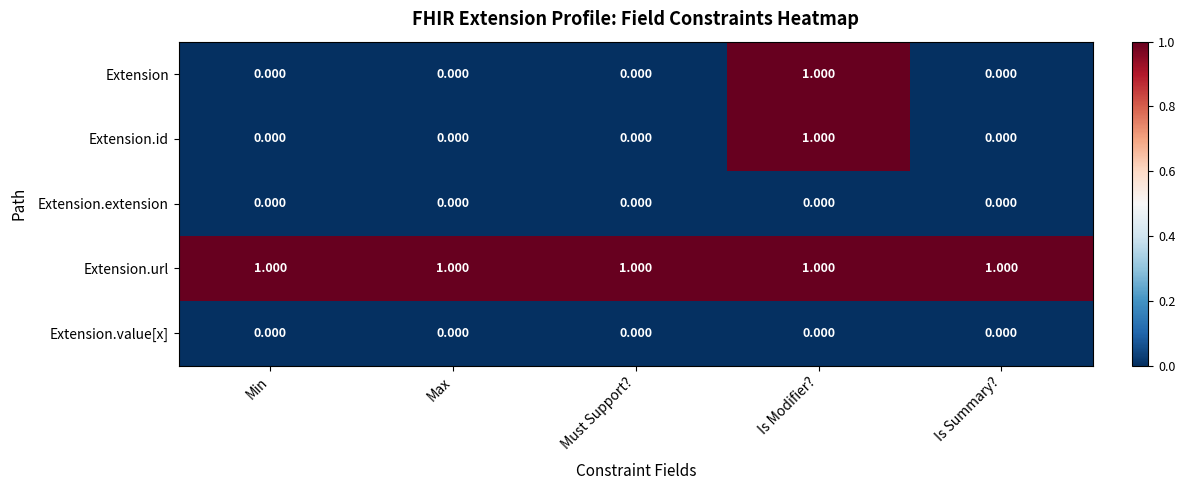

At which category is the sum across all series the highest?

Is Modifier?